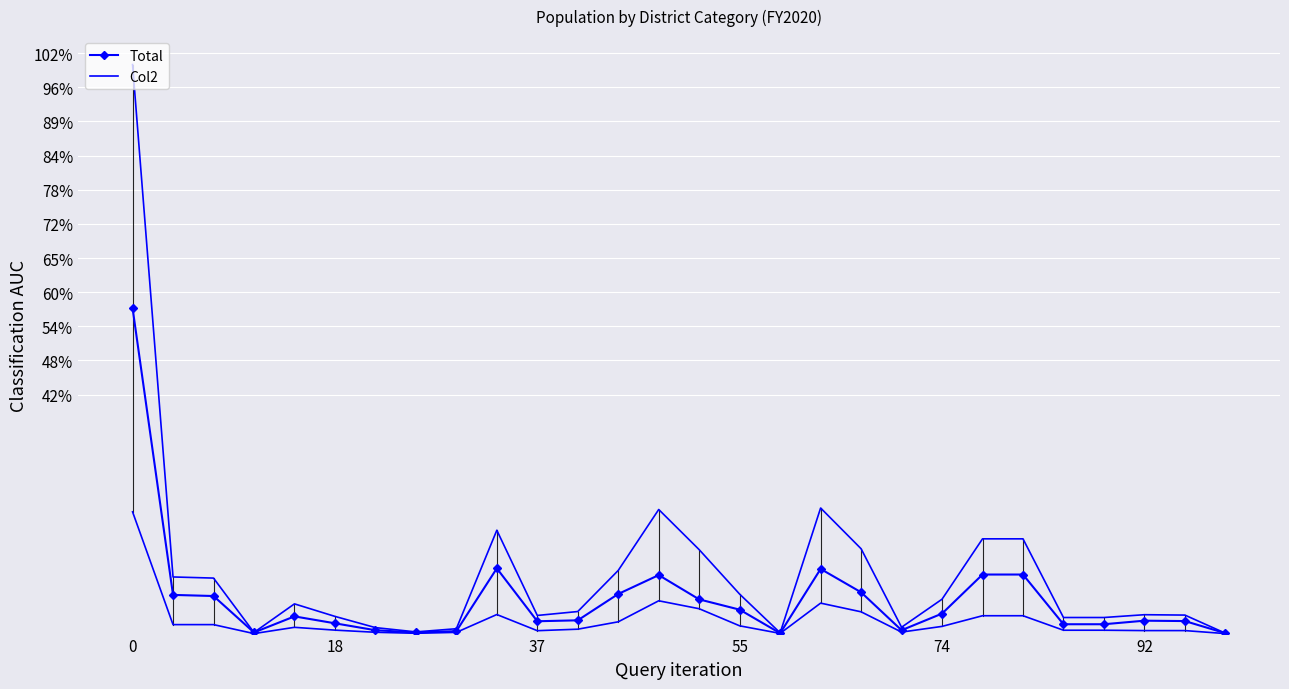

Reading right to left, what are all the values shown in this chart?

Total: 0.0	0.0	0.0	0.0	0.0	0.1	0.1	0.0	0.0	0.1	0.1	0.0	0.0	0.1	0.1	0.1	0.0	0.0	0.1	0.0	0.0	0.0	0.0	0.0	0.0	0.1	0.1	0.6
Col2: 0.0	0.0	0.0	0.0	0.0	0.2	0.2	0.1	0.0	0.1	0.2	0.0	0.1	0.1	0.2	0.1	0.0	0.0	0.2	0.0	0.0	0.0	0.0	0.1	0.0	0.1	0.1	1.0